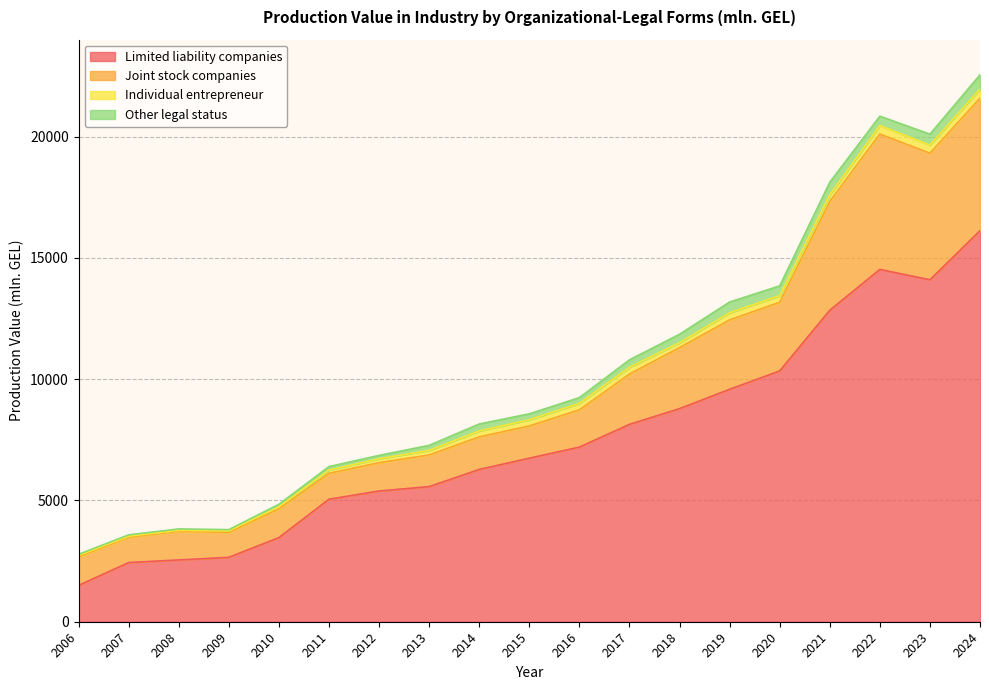

Which series changed the most between 2019 and 2020?

Limited liability companies